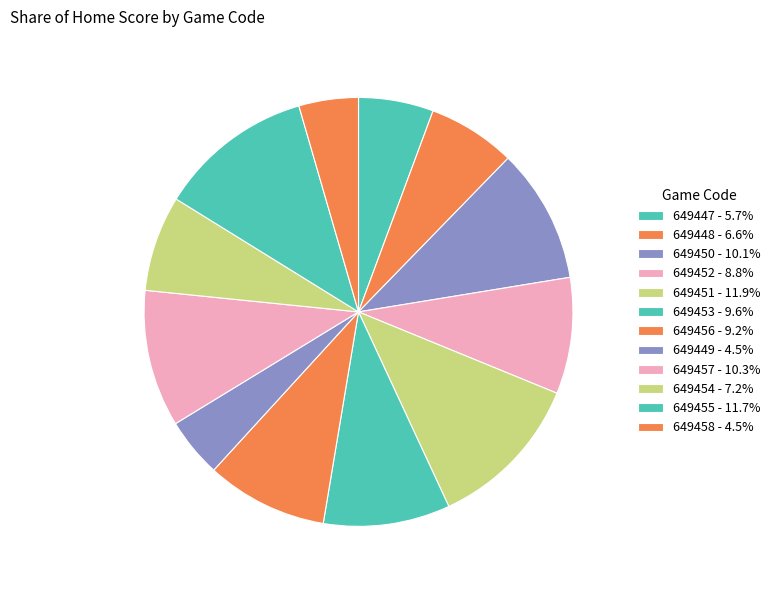

Is it true that 649454 is 7% of the pie?

True